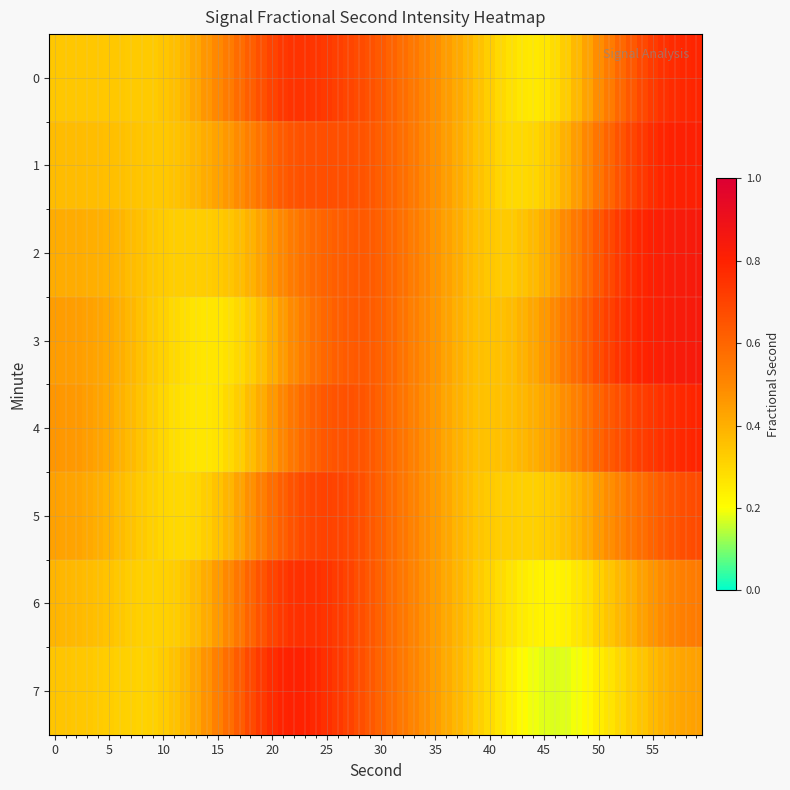

What is the sum of all 6 values?

2.4